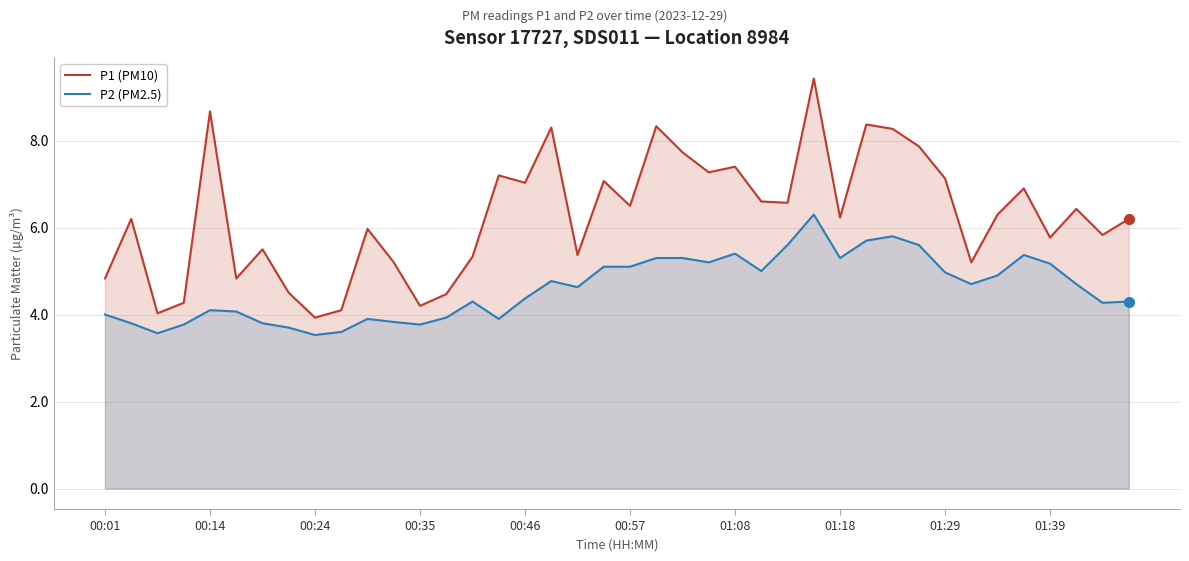

How many data points in P2 (PM2.5) are less than 4?

12